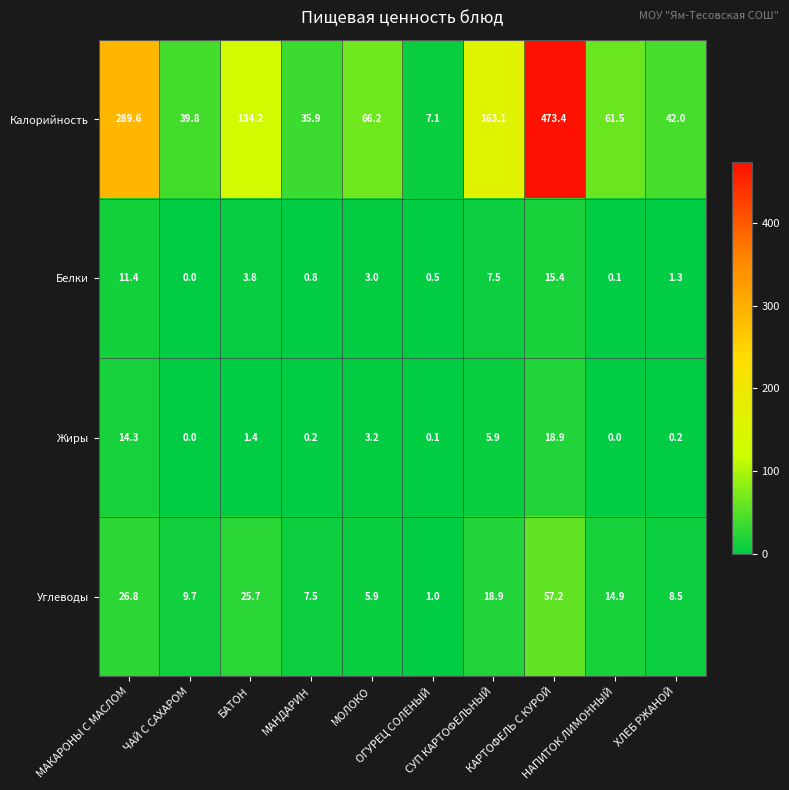

Which series has the widest spread of values?

Калорийность